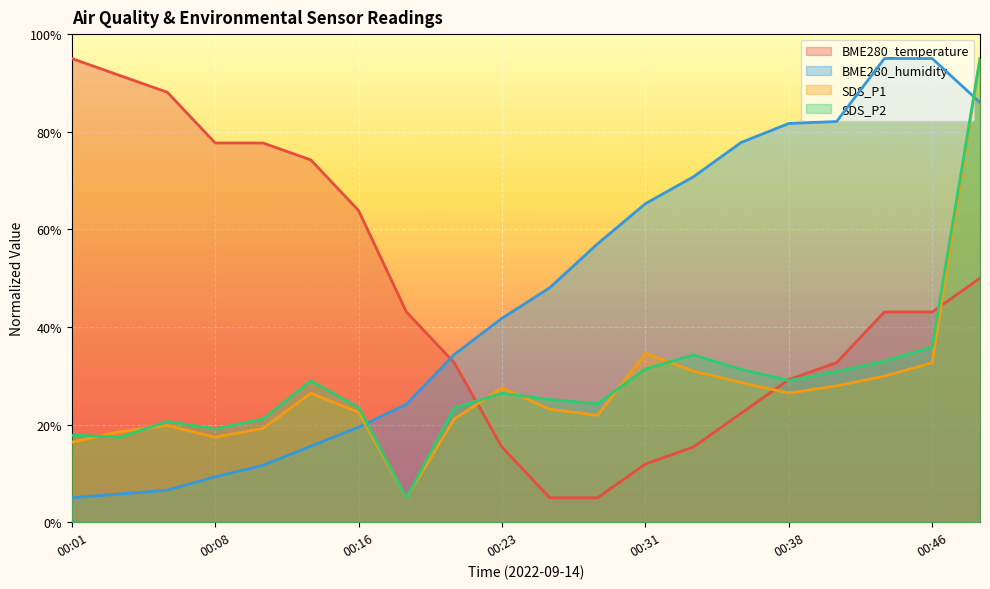

Rank the series by their maximum value, from highest to lowest.

BME280_temperature, BME280_humidity, SDS_P1, SDS_P2